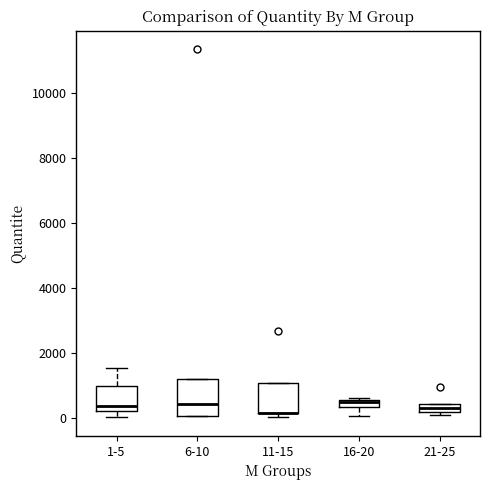

Where is the lower edge of the box for 6-10 on the y-axis? The values are not printed on the chart, so give them approximately, as read against the axis.

0